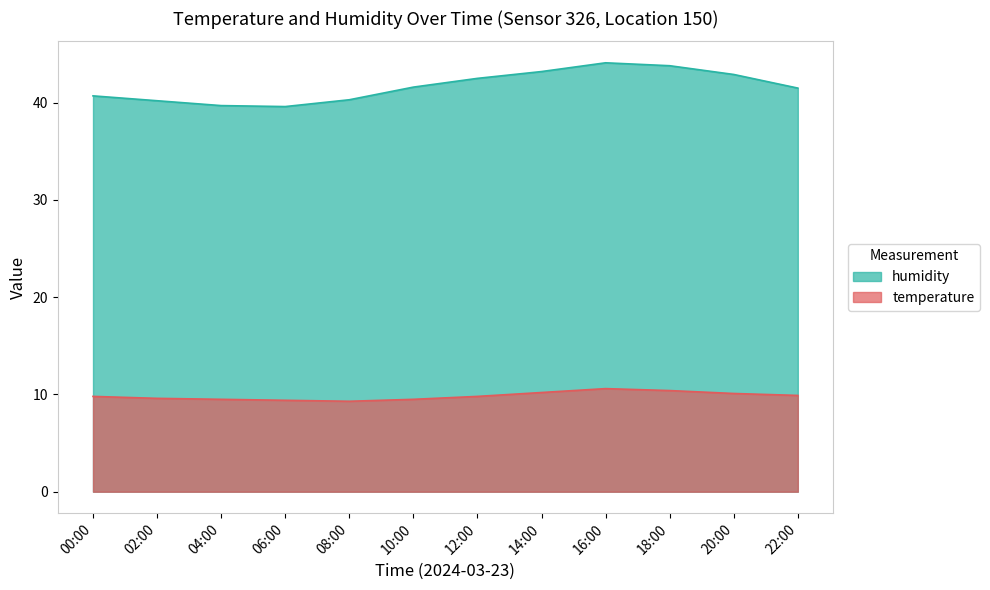

True or false: temperature has a value of 14.7 at 00:00.

False